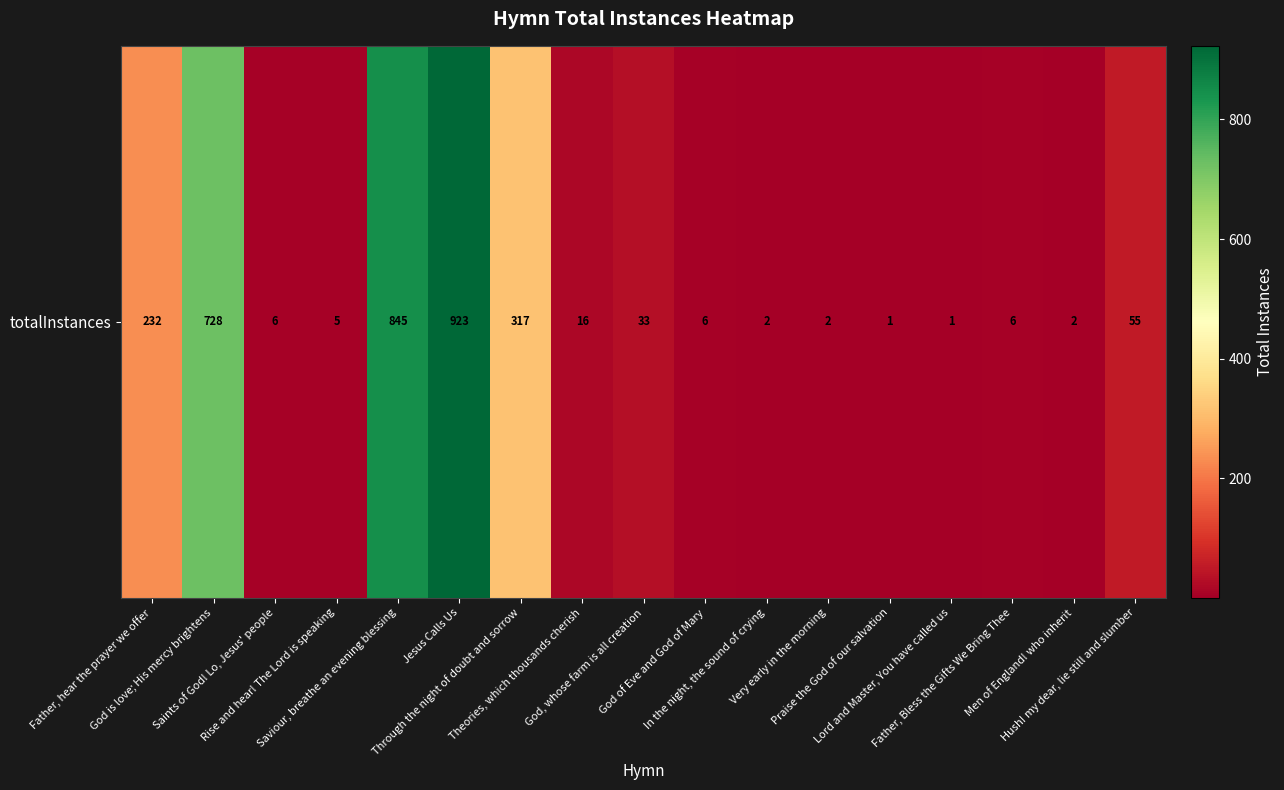

How many values exceed 6?

8